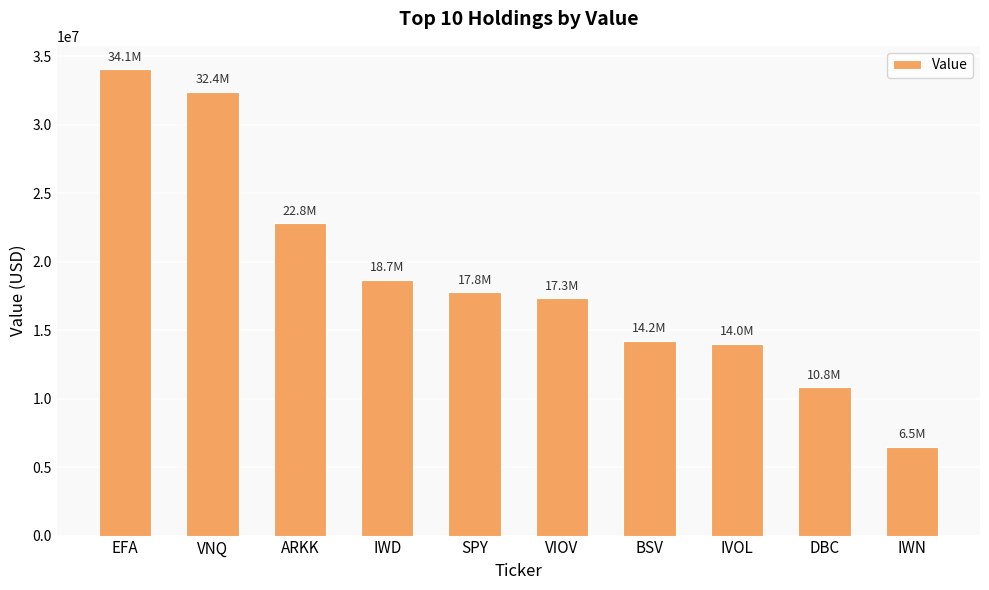

Where does the data first go above 17760000?

EFA